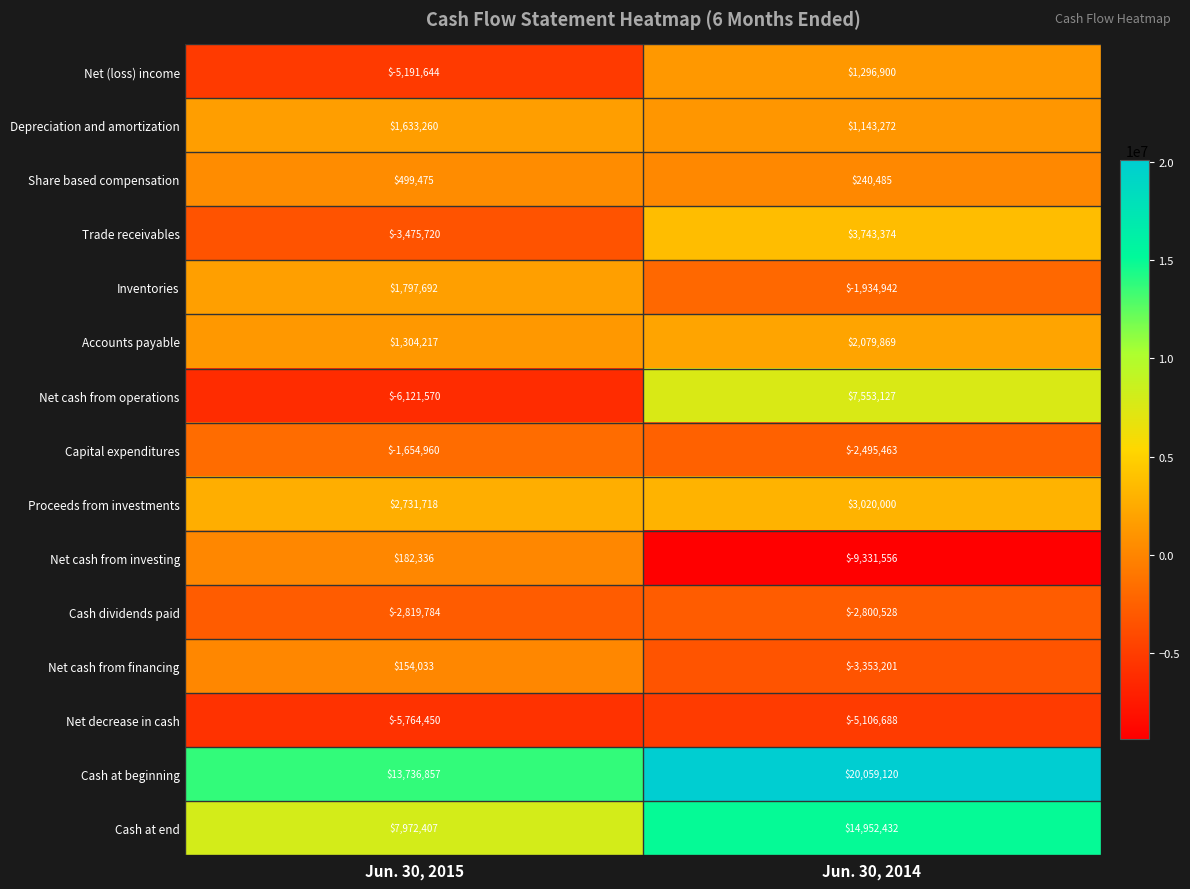

What value does the Trade receivables series have at Jun. 30, 2014, to the nearest 50?

3743350